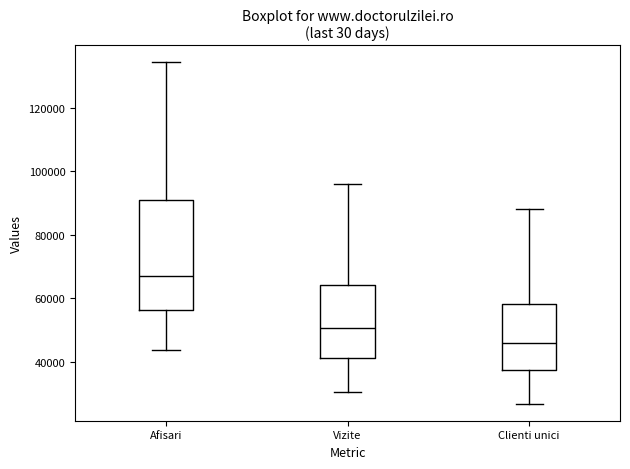

Which box has the highest median line?

Afisari